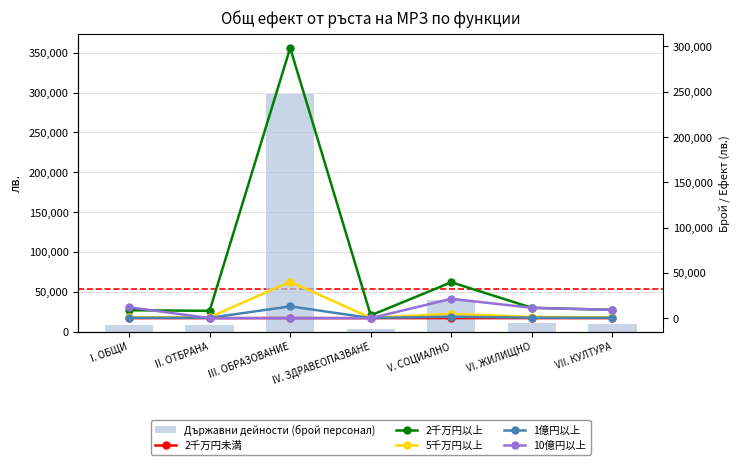

What is the label of the 5th bar from the right?

III. ОБРАЗОВАНИЕ